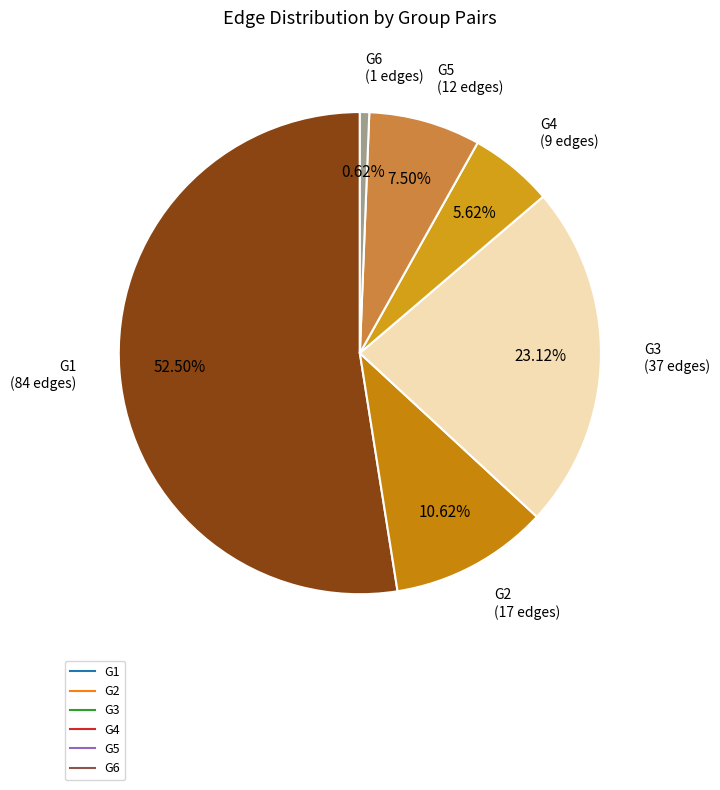

Is there any slice that represents more than half of the pie?

Yes